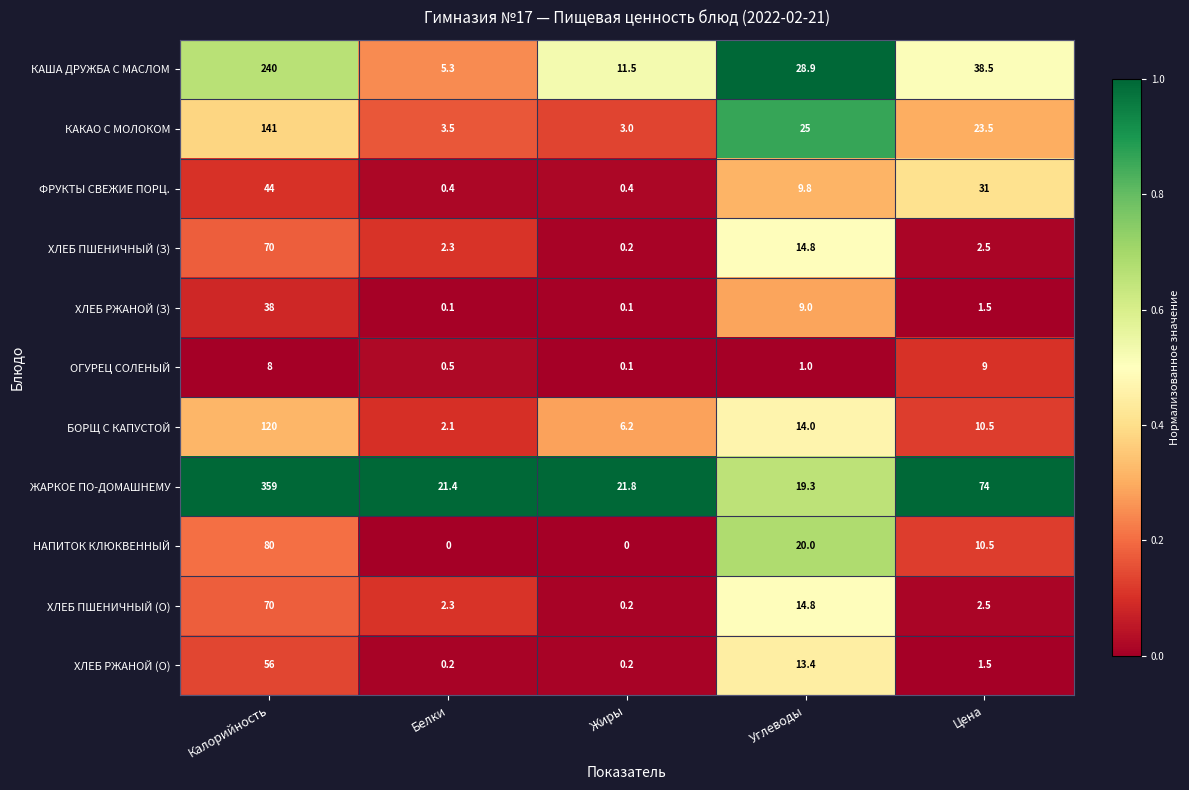

At how many categories does at least one series exceed 0?

5